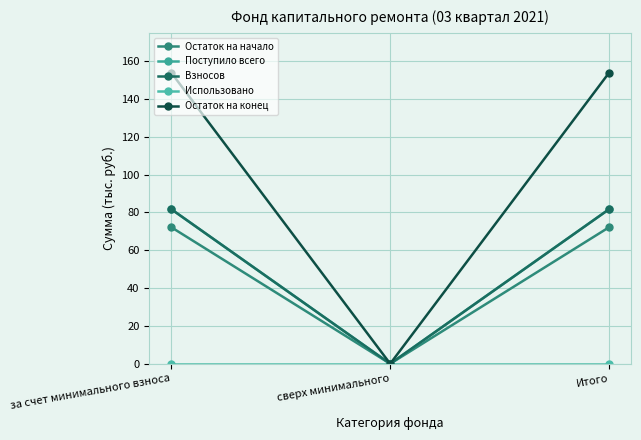

List the series in order of their peak value, lowest first.

Использовано, Остаток на начало, Поступило всего, Взносов, Остаток на конец